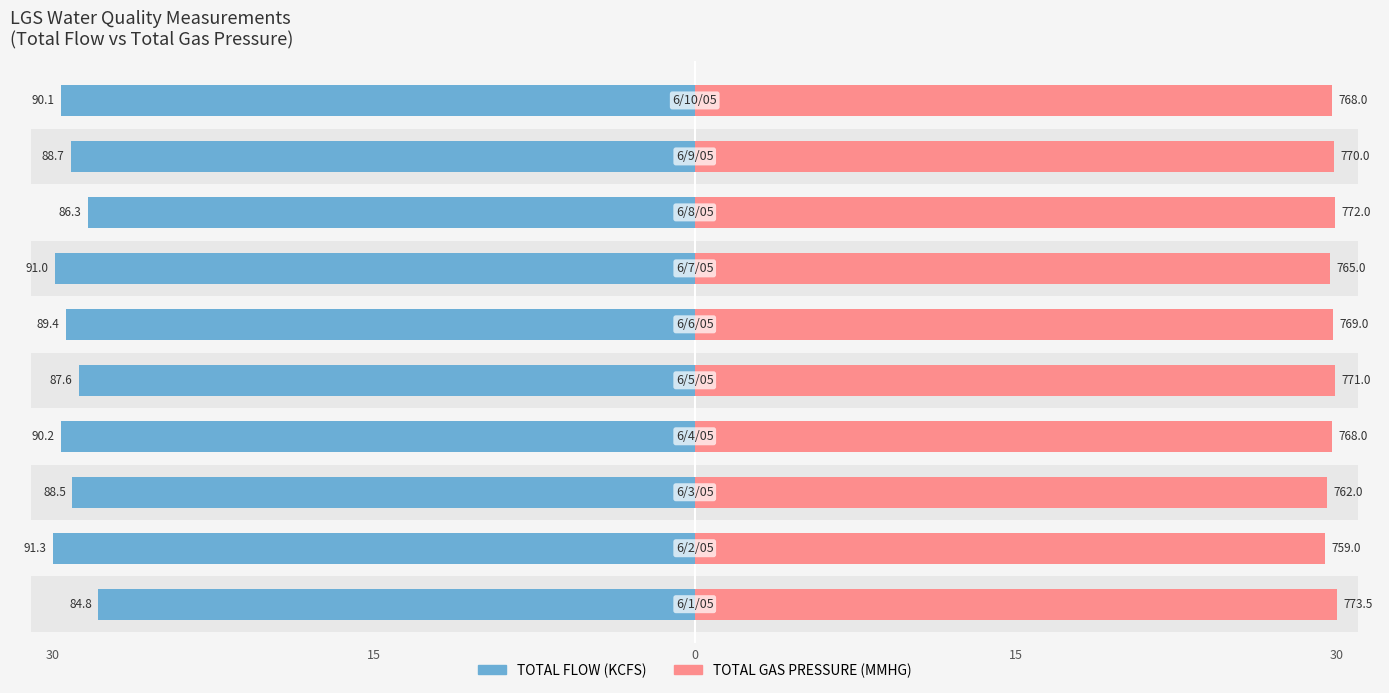

What is the minimum value shown in the chart?

27.9